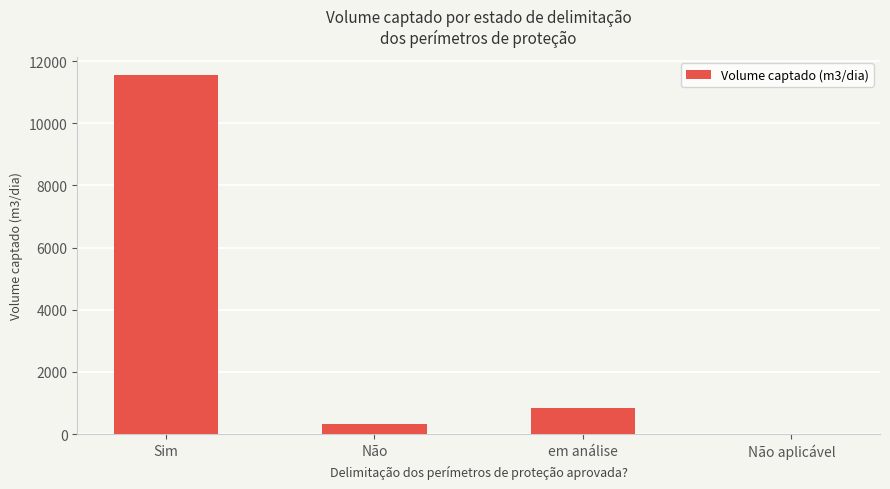

True or false: the data shows 847 at em análise.

True